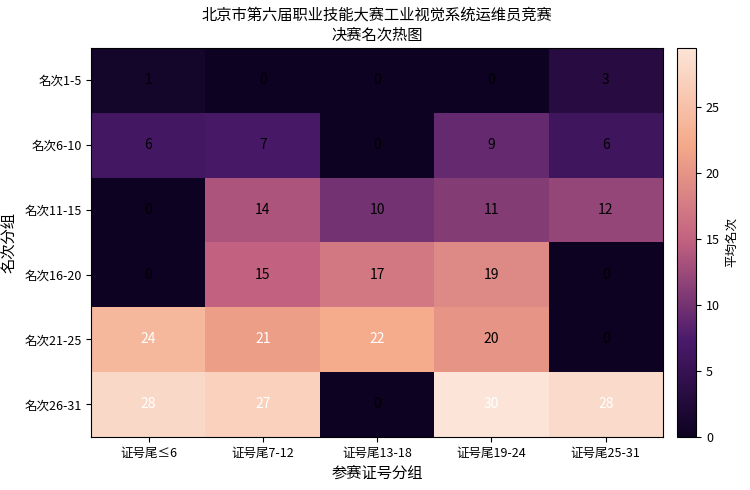

What is the average value of the 名次26-31 series?

23